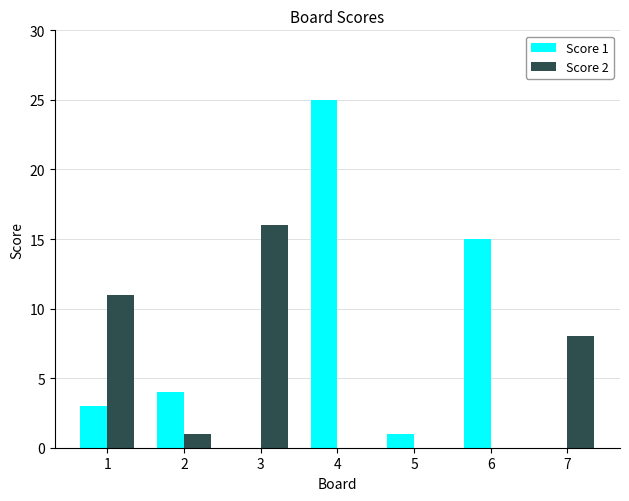

The value of Score 1 at 4 is 42. True or false?

False